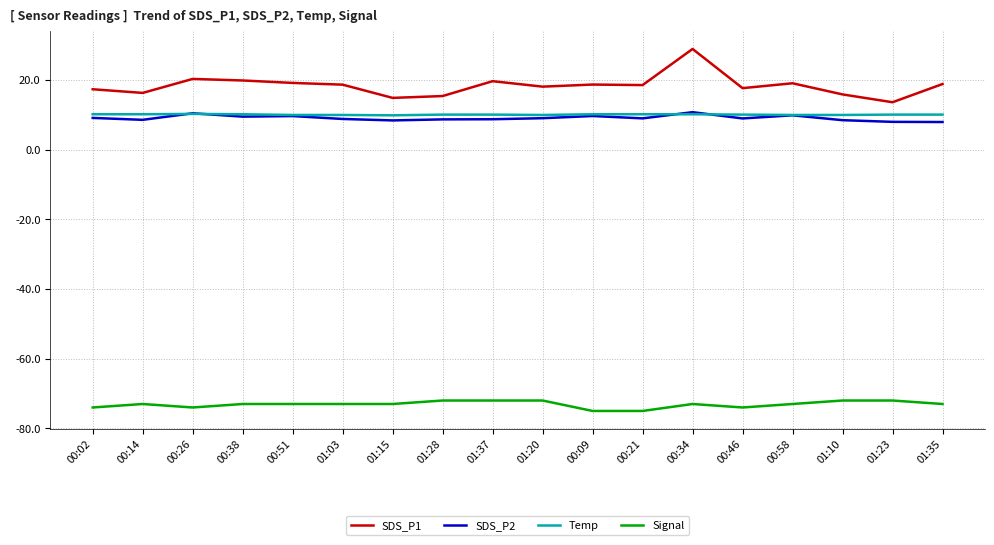

Which label corresponds to the largest value in the chart?

00:34